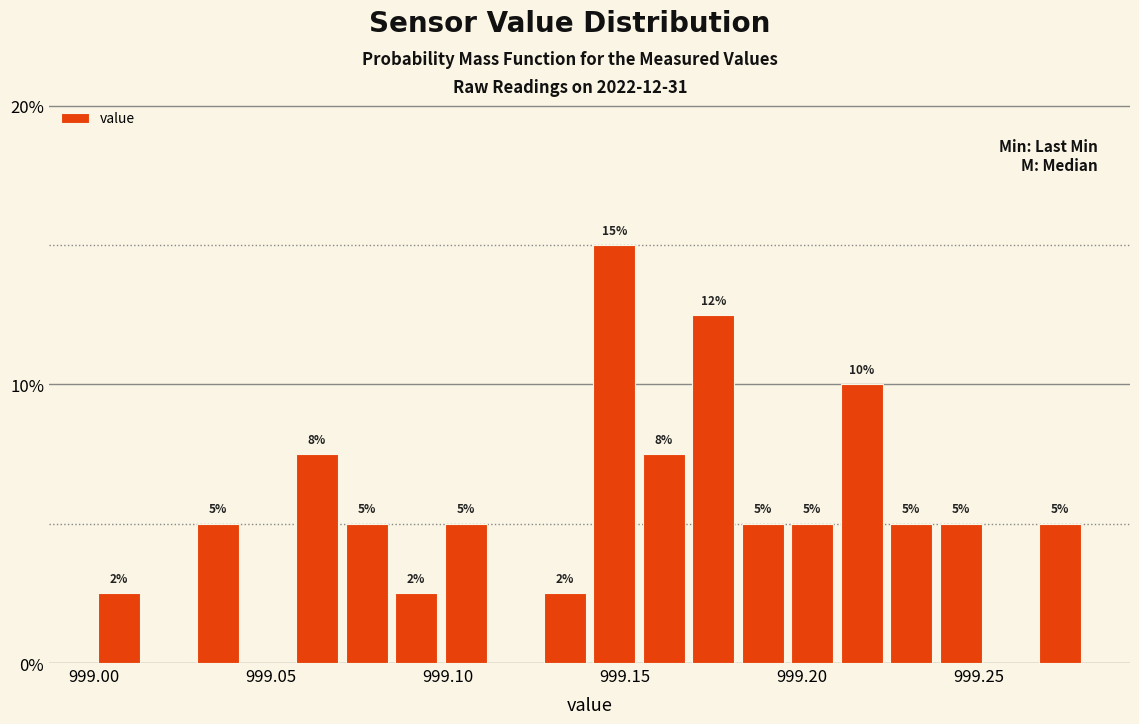

Read against the x-axis, roughly where is the centre of the tallest bar?

999.145